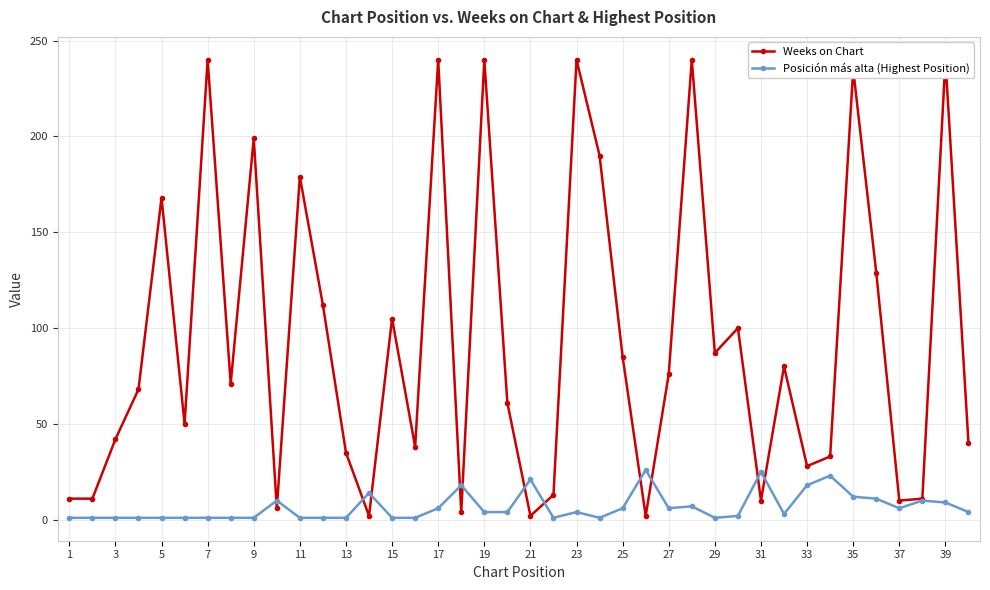

What is the average value of the Posición más alta (Highest Position) series?

7